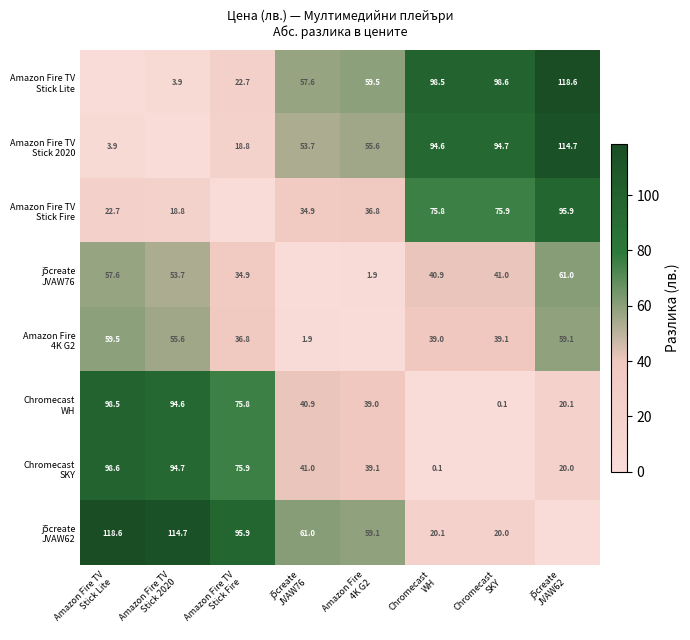

What is the sum of the Chromecast WH values at Amazon Fire 4K G2 and Amazon Fire TV Stick Lite?

137.5